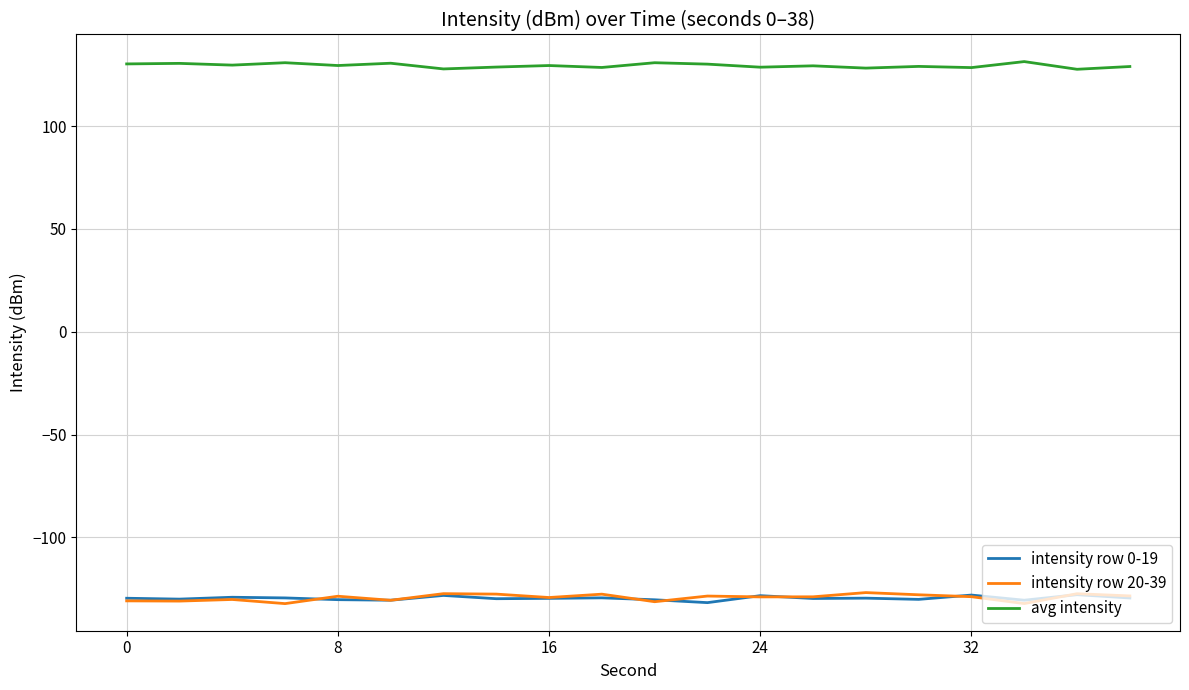

What is the difference between the second highest and second lowest values in the intensity row 0-19 series?

2.5